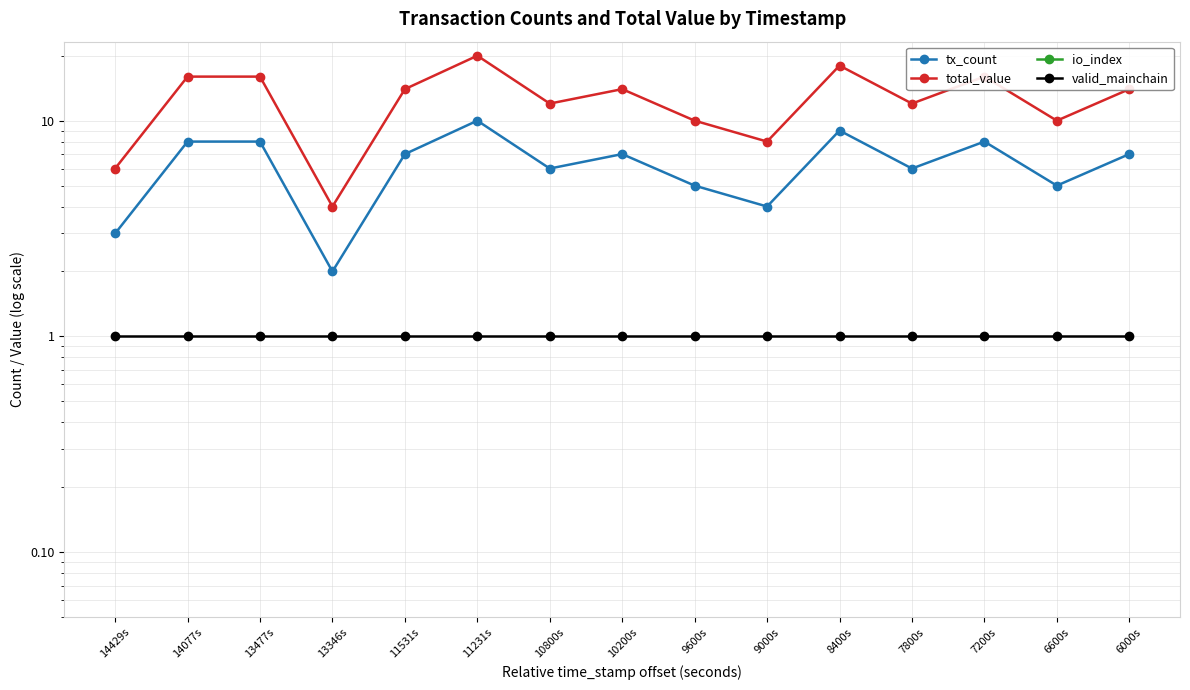

At which category does the chart reach its peak across all series?

11231s